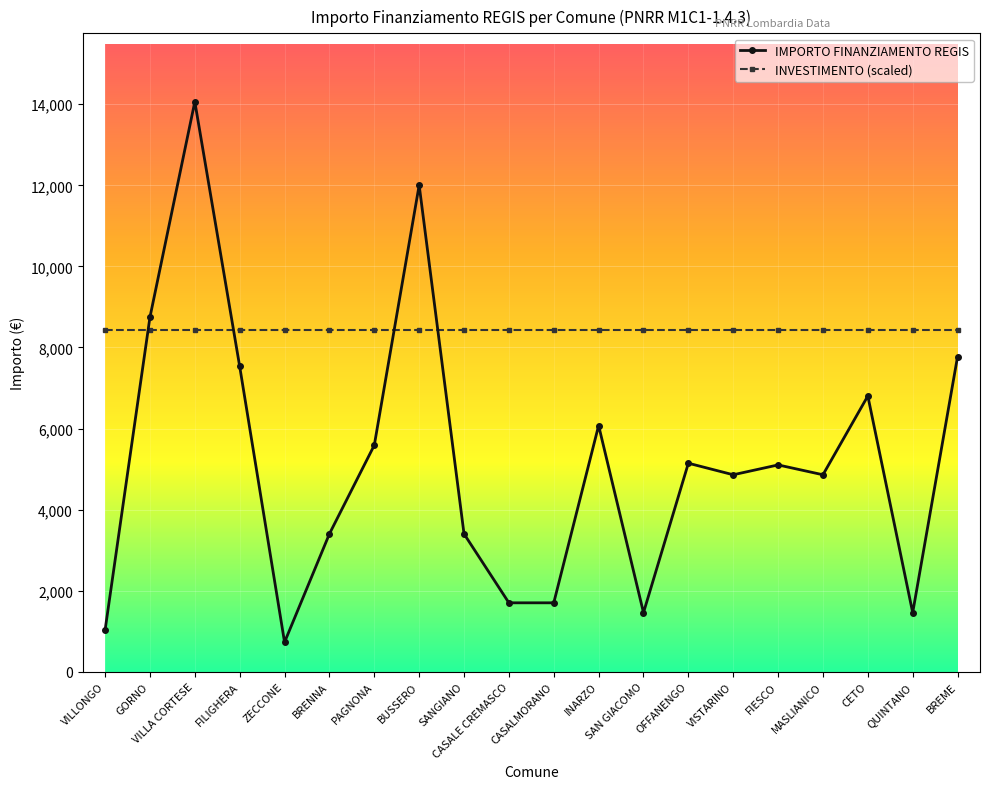

How many data points does each series have?

20